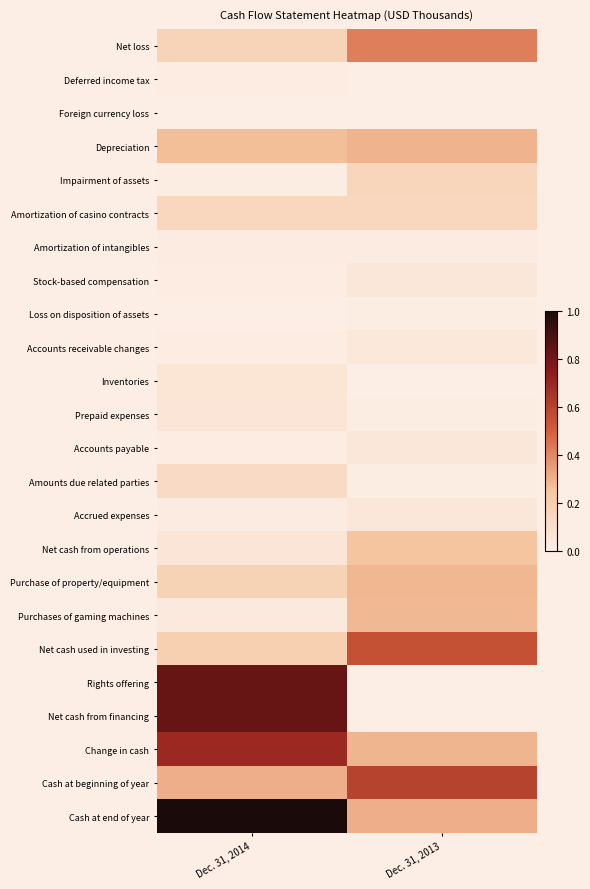

Reading right to left, transcribe all the data shown in this chart.

Net loss: Dec. 31, 2013=0.4	Dec. 31, 2014=0.2
Deferred income tax: Dec. 31, 2013=0.0	Dec. 31, 2014=0.0
Foreign currency loss: Dec. 31, 2013=0.0	Dec. 31, 2014=0.0
Depreciation: Dec. 31, 2013=0.3	Dec. 31, 2014=0.3
Impairment of assets: Dec. 31, 2013=0.1	Dec. 31, 2014=0.0
Amortization of casino contracts: Dec. 31, 2013=0.1	Dec. 31, 2014=0.1
Amortization of intangibles: Dec. 31, 2013=0.0	Dec. 31, 2014=0.0
Stock-based compensation: Dec. 31, 2013=0.0	Dec. 31, 2014=0.0
Loss on disposition of assets: Dec. 31, 2013=0.0	Dec. 31, 2014=0.0
Accounts receivable changes: Dec. 31, 2013=0.0	Dec. 31, 2014=0.0
Inventories: Dec. 31, 2013=0.0	Dec. 31, 2014=0.1
Prepaid expenses: Dec. 31, 2013=0.0	Dec. 31, 2014=0.1
Accounts payable: Dec. 31, 2013=0.0	Dec. 31, 2014=0.0
Amounts due related parties: Dec. 31, 2013=0.0	Dec. 31, 2014=0.1
Accrued expenses: Dec. 31, 2013=0.0	Dec. 31, 2014=0.0
Net cash from operations: Dec. 31, 2013=0.3	Dec. 31, 2014=0.1
Purchase of property/equipment: Dec. 31, 2013=0.3	Dec. 31, 2014=0.2
Purchases of gaming machines: Dec. 31, 2013=0.3	Dec. 31, 2014=0.0
Net cash used in investing: Dec. 31, 2013=0.5	Dec. 31, 2014=0.2
Rights offering: Dec. 31, 2013=0.0	Dec. 31, 2014=0.8
Net cash from financing: Dec. 31, 2013=0.0	Dec. 31, 2014=0.8
Change in cash: Dec. 31, 2013=0.3	Dec. 31, 2014=0.7
Cash at beginning of year: Dec. 31, 2013=0.6	Dec. 31, 2014=0.3
Cash at end of year: Dec. 31, 2013=0.3	Dec. 31, 2014=1.0